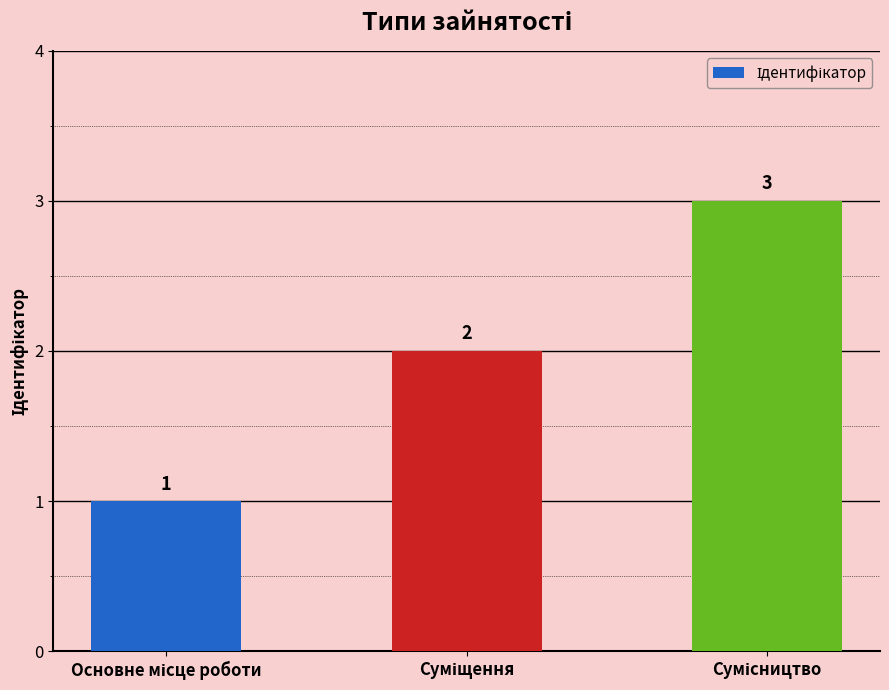

What is the value of the 2nd bar from the left?

2